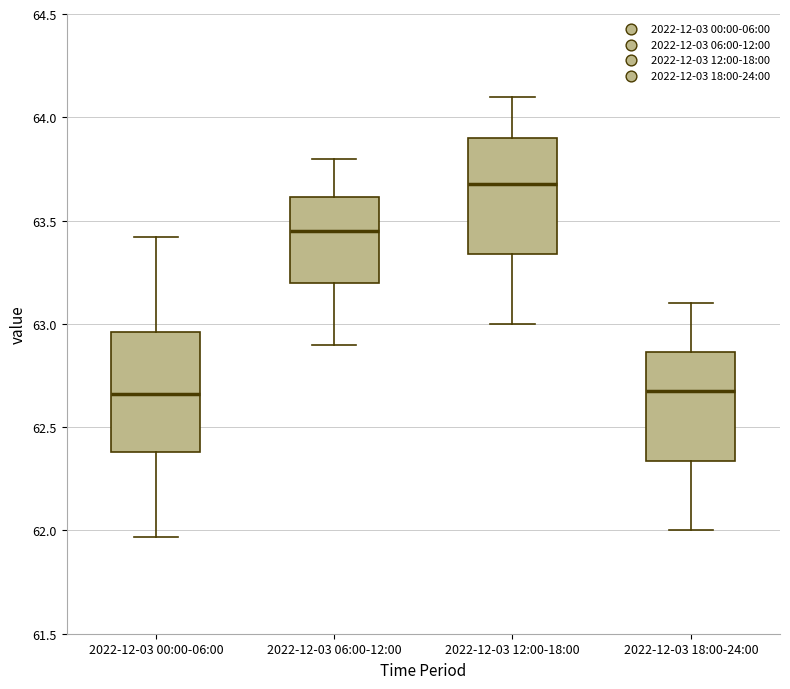

Where is the lower edge of the box for 2022-12-03 06:00-12:00 on the y-axis? The values are not printed on the chart, so give them approximately, as read against the axis.

63.20